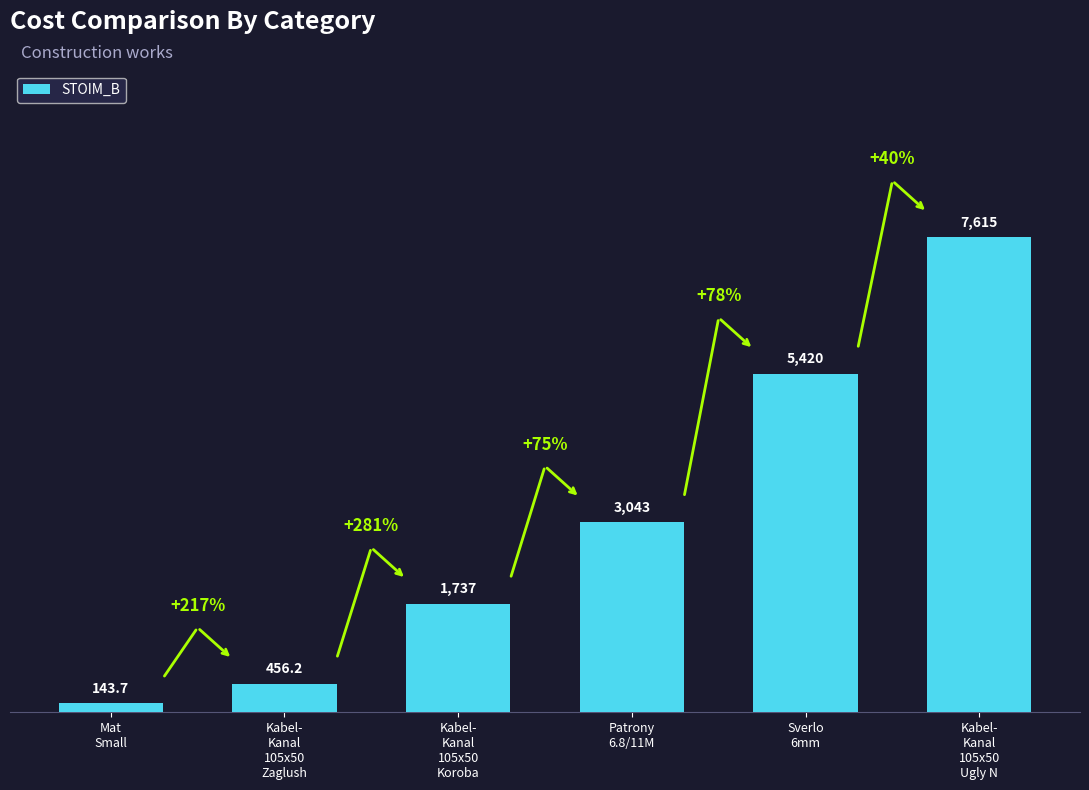

Are the bars horizontal?

No